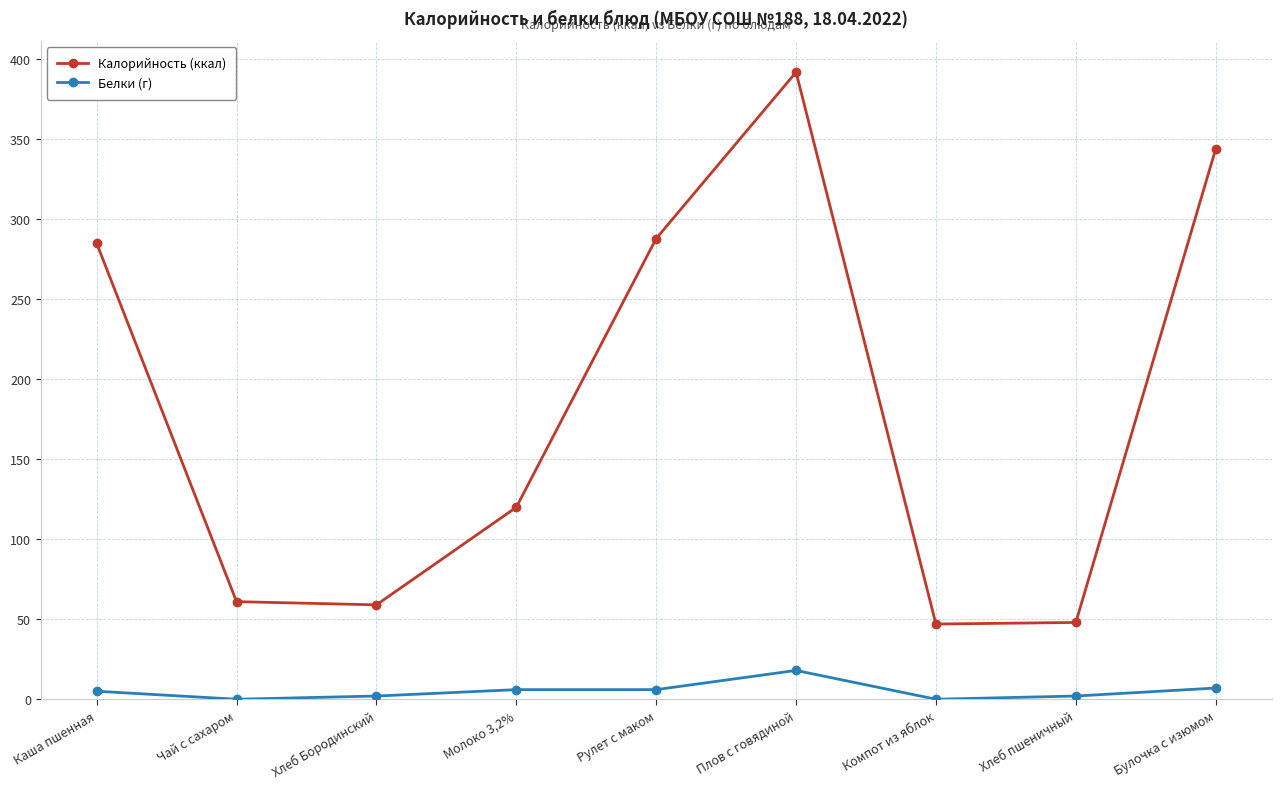

True or false: Калорийность (ккал) and Белки (г) intersect in this chart.

False